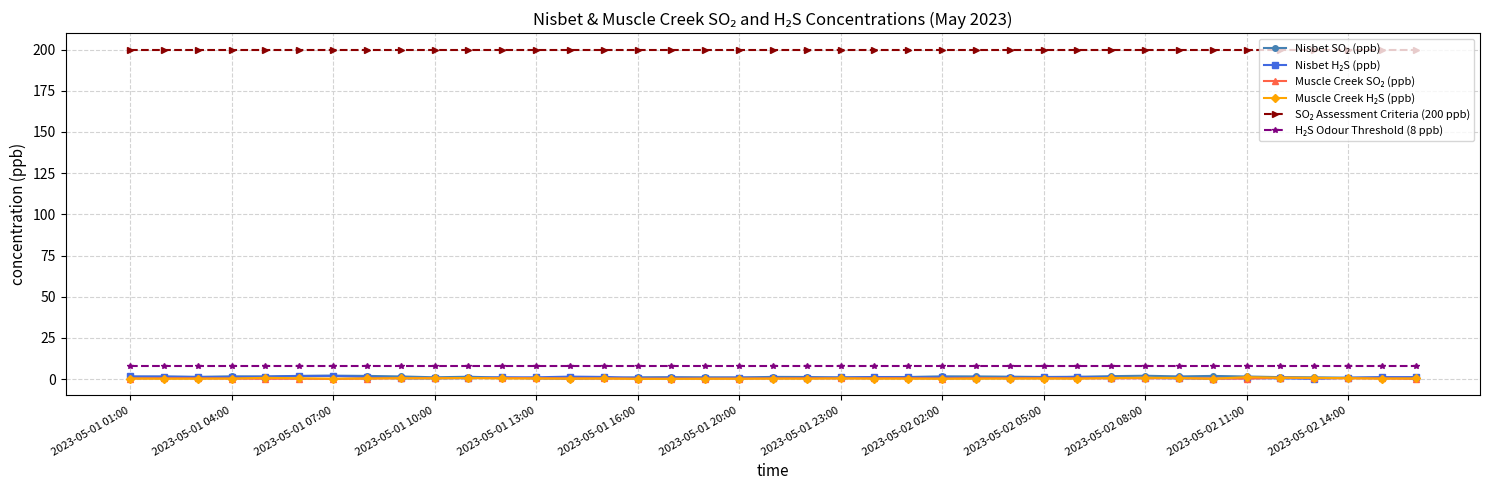

At how many categories does at least one series exceed 139?

39